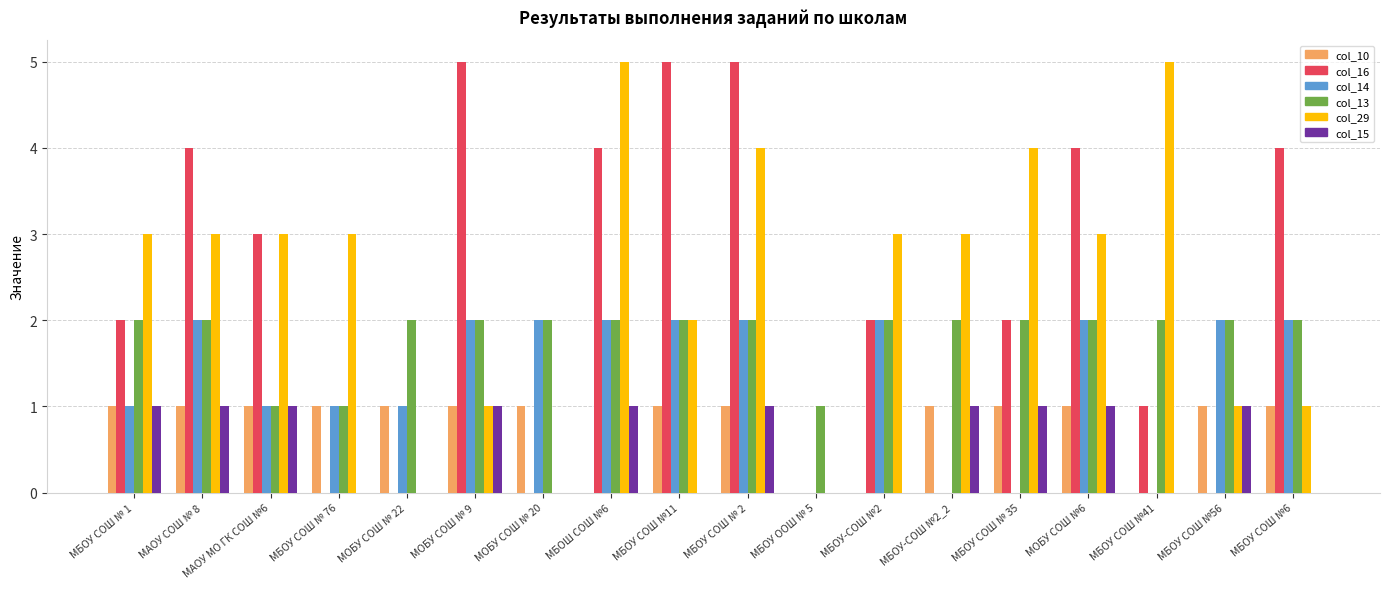

How many series are shown in this chart?

6